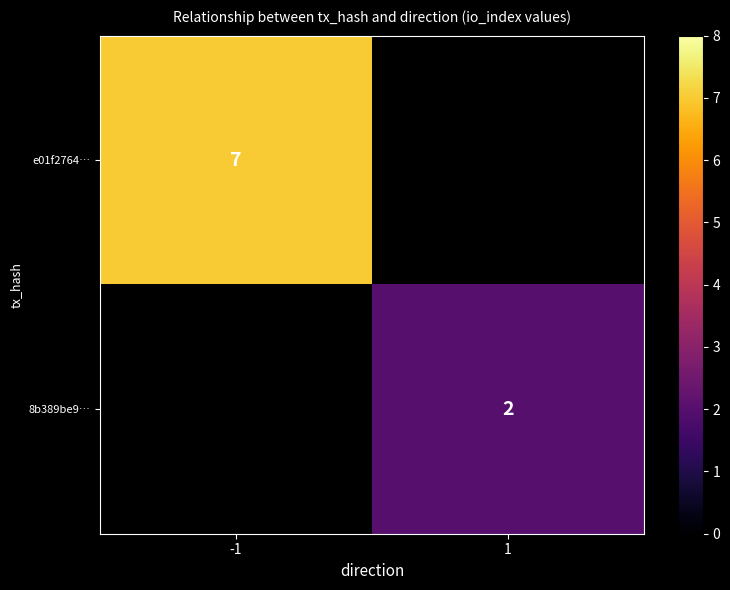

Is it true that e01f2764… equals 2.9 at -1?

False